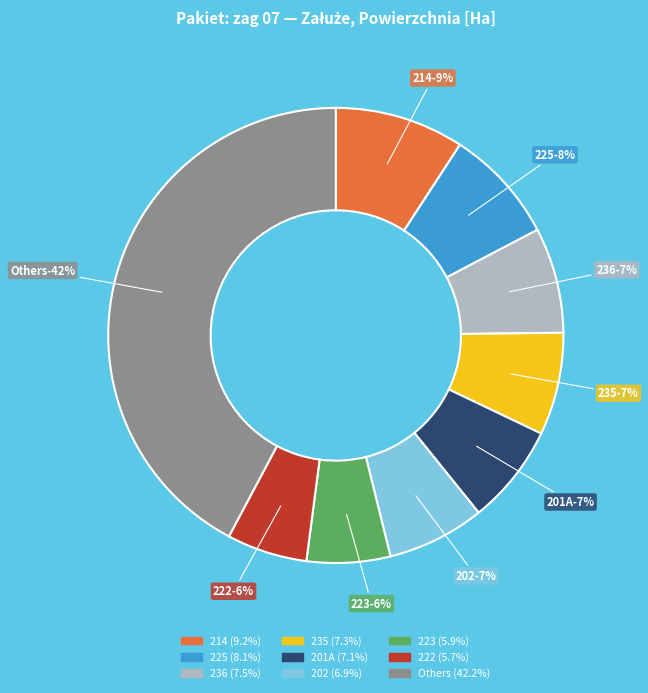

To the nearest percent, what is the combined percentage of 04-27-1-07-222-a and 04-27-1-07-240-f?

5%